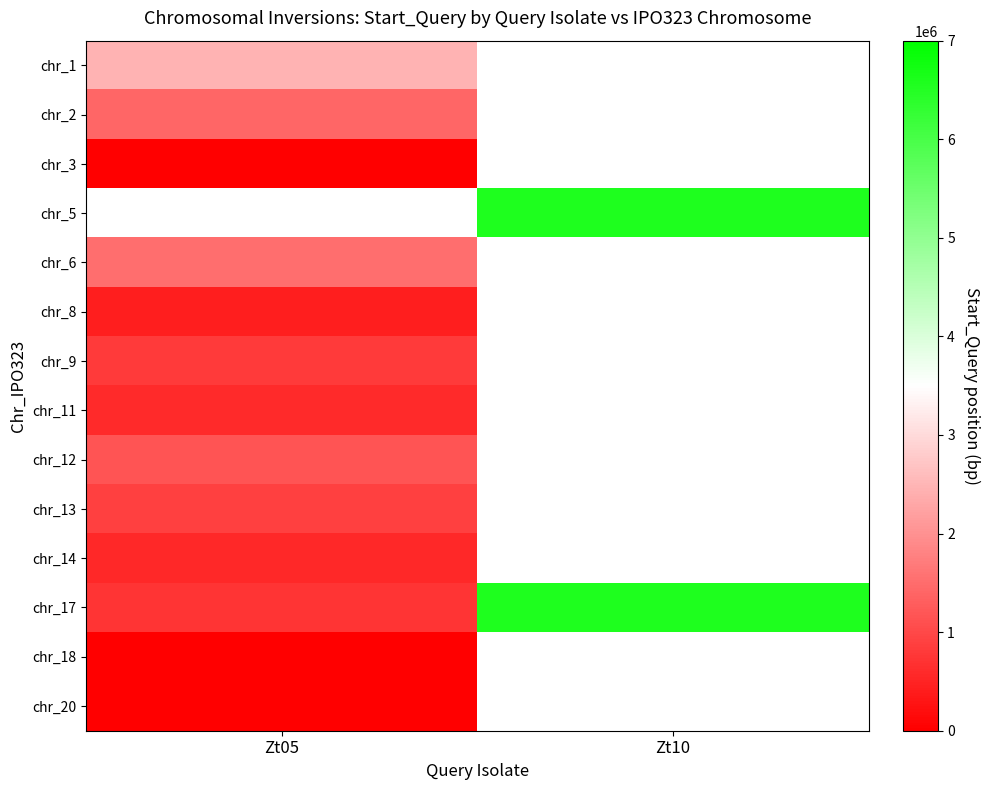

True or false: chr_8 has a value of 578283.6 at Zt05.

False